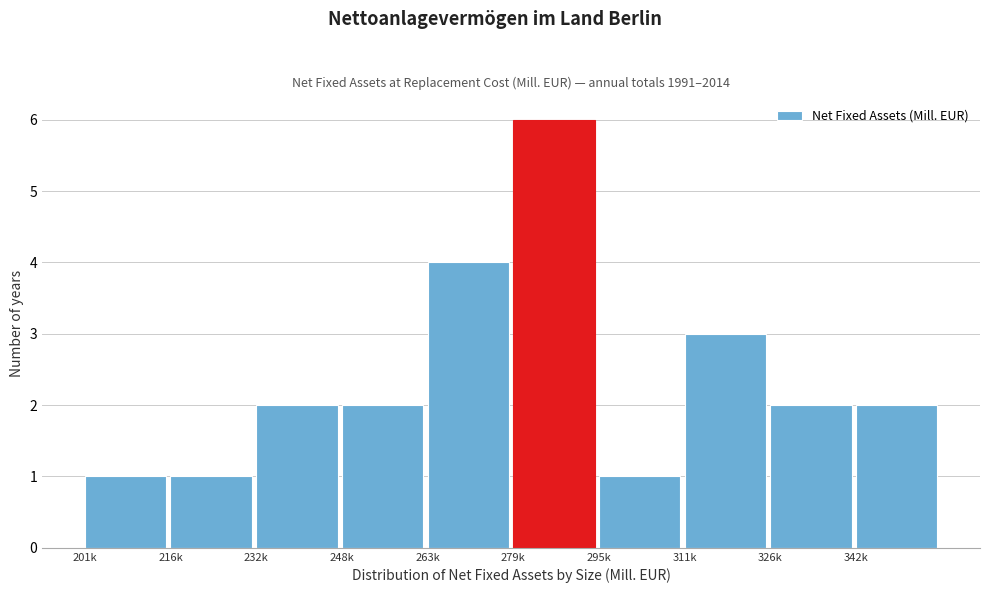

Reading left to right, transcribe all the data shown in this chart.

1	1	2	2	4	6	1	3	2	2